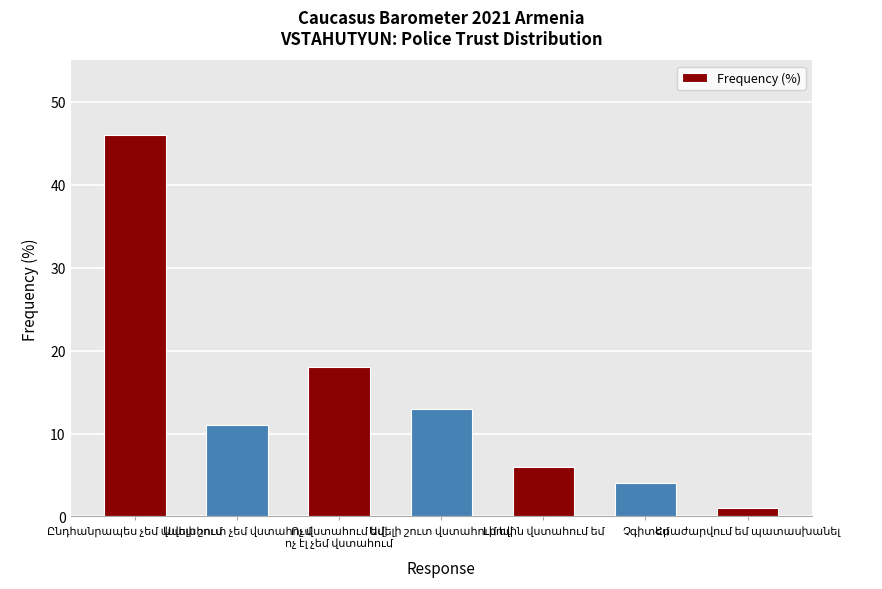

What is the maximum value shown in the chart?

46